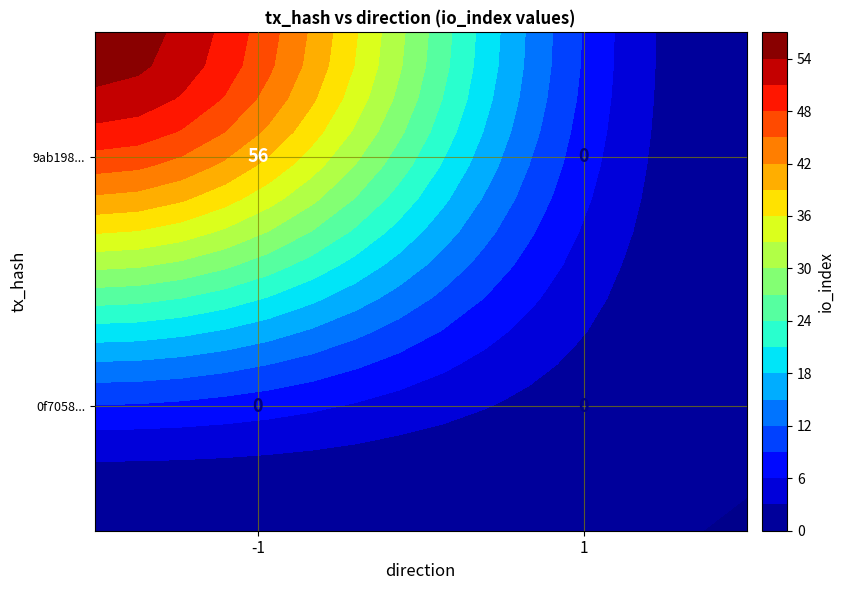

Which series has the largest total across all categories?

9ab19894328fe1dba7b257a56013bfa0dc90cf7